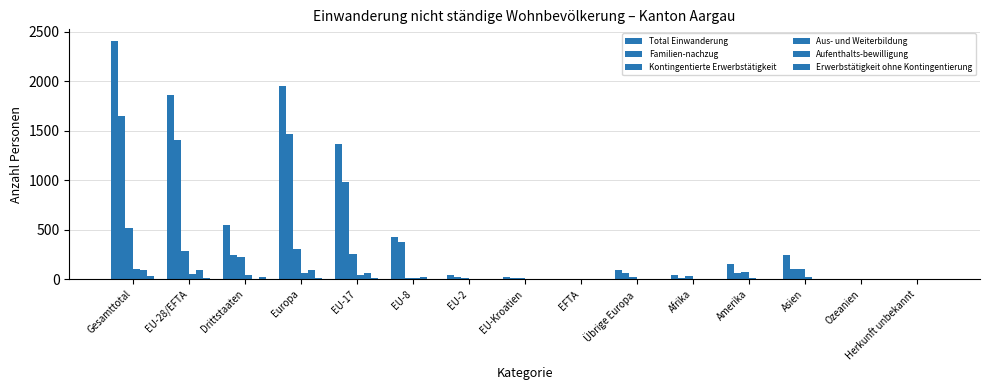

Reading right to left, what are all the values shown in this chart?

Total Einwanderung: 0	4	248	154	46	92	2	23	45	427	1361	1950	544	1858	2402
Familien-nachzug: 0	2	103	59	14	63	2	14	28	379	984	1470	241	1407	1648
Kontingentierte Erwerbstätigkeit: 0	2	107	71	30	19	0	9	12	10	256	306	229	287	516
Aus- und Weiterbildung: 0	0	27	16	2	1	0	0	1	15	42	59	46	58	104
Aufenthalts-bewilligung: 0	0	2	1	0	1	0	0	4	20	68	93	4	92	96
Erwerbstätigkeit ohne Kontingentierung: 0	0	8	6	0	5	0	0	0	3	10	18	19	13	32